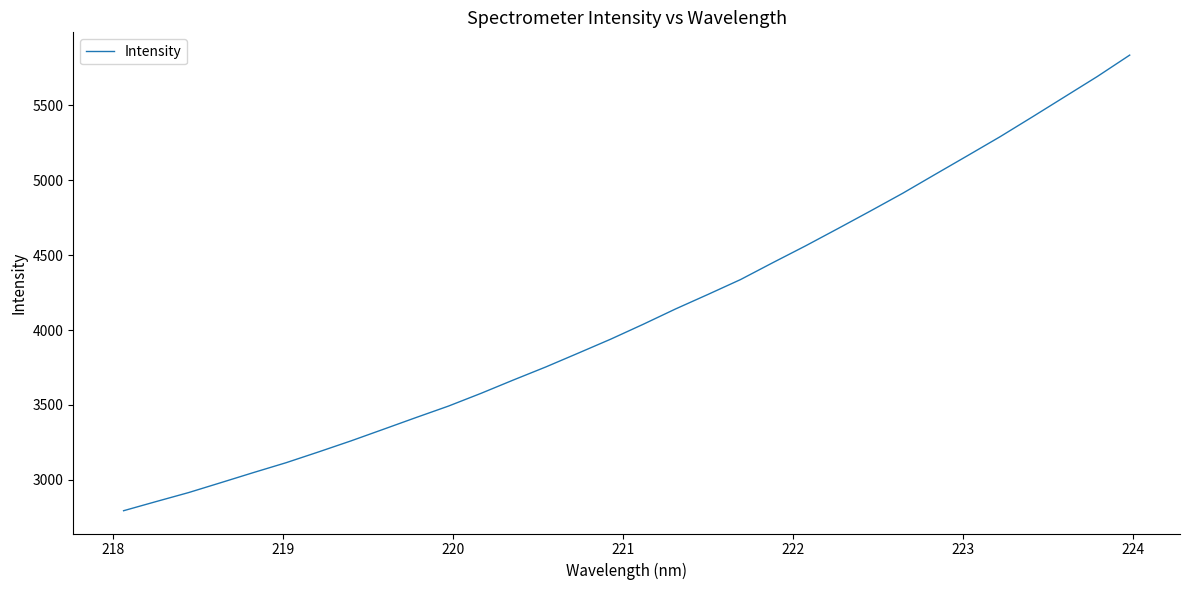

What is the difference between the maximum and minimum values?

3043.8